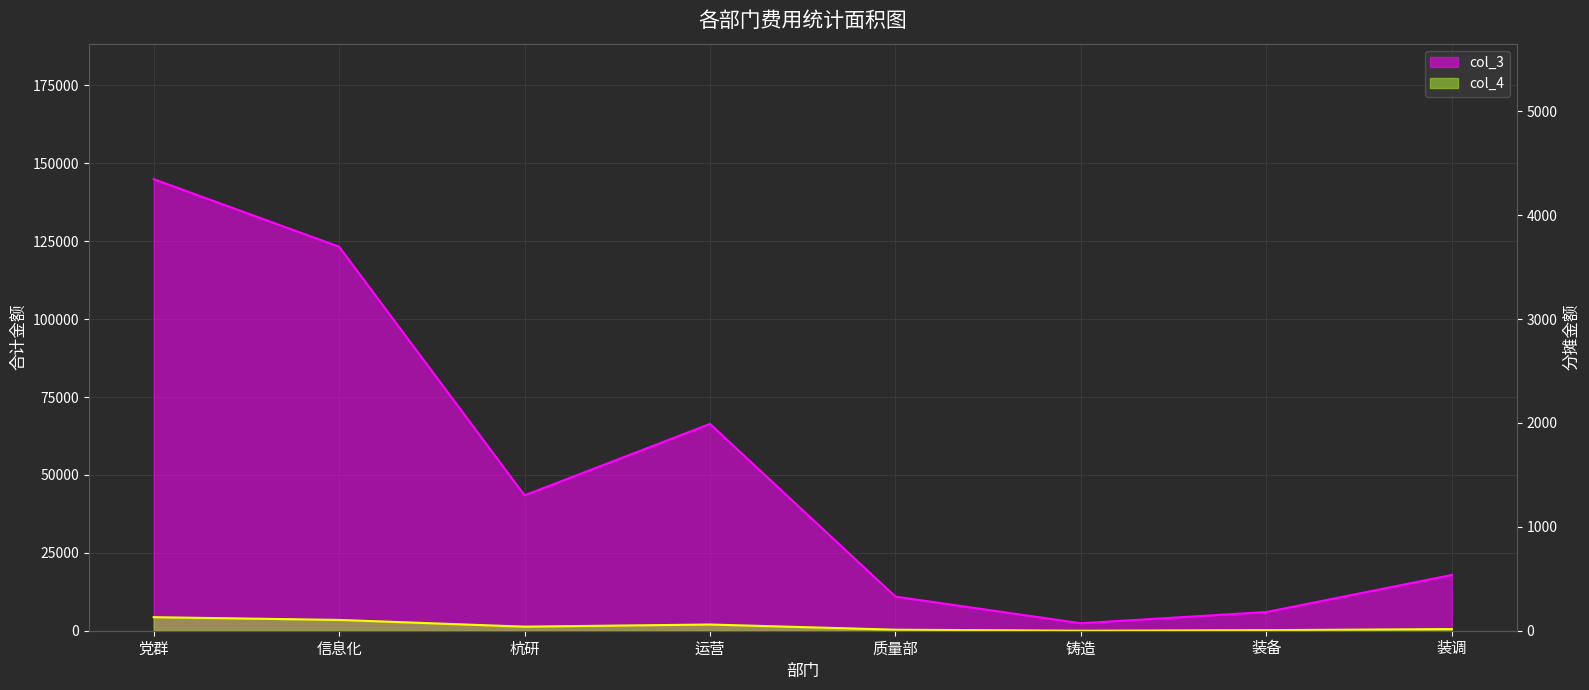

List the series in order of their overall mean, lowest first.

col_4, col_3